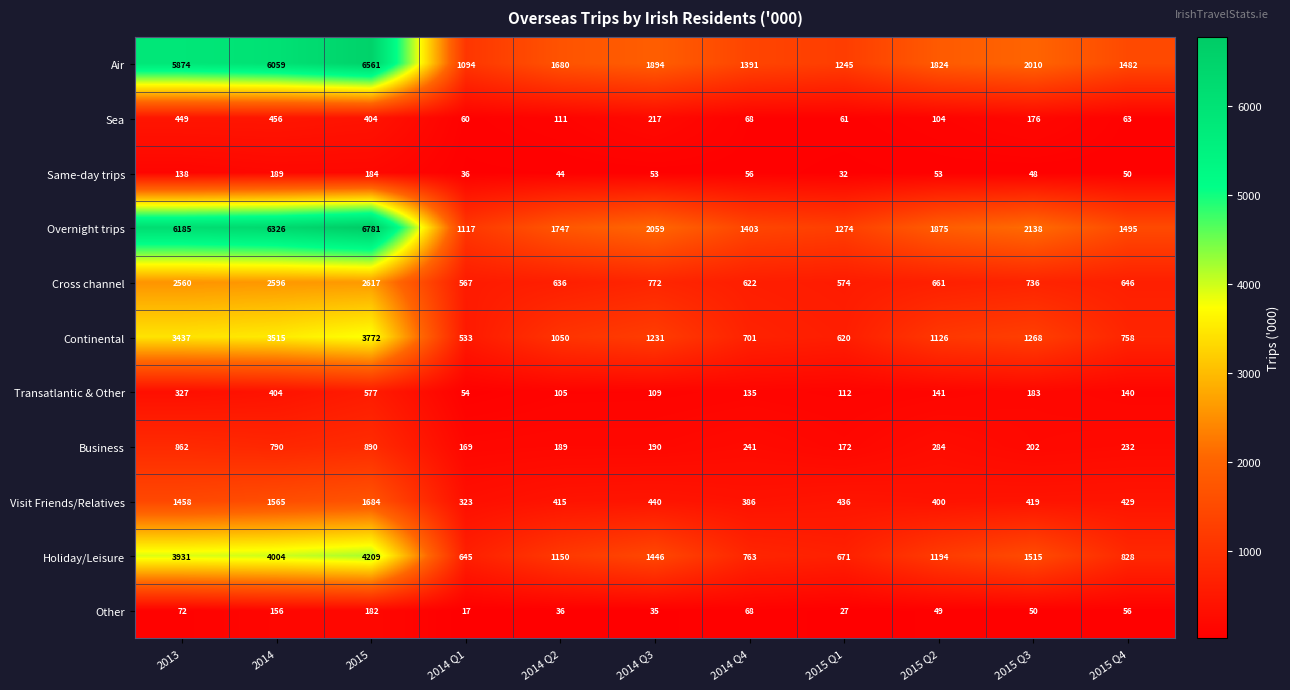

What is the approximate value of Sea at 2015 Q1?

61